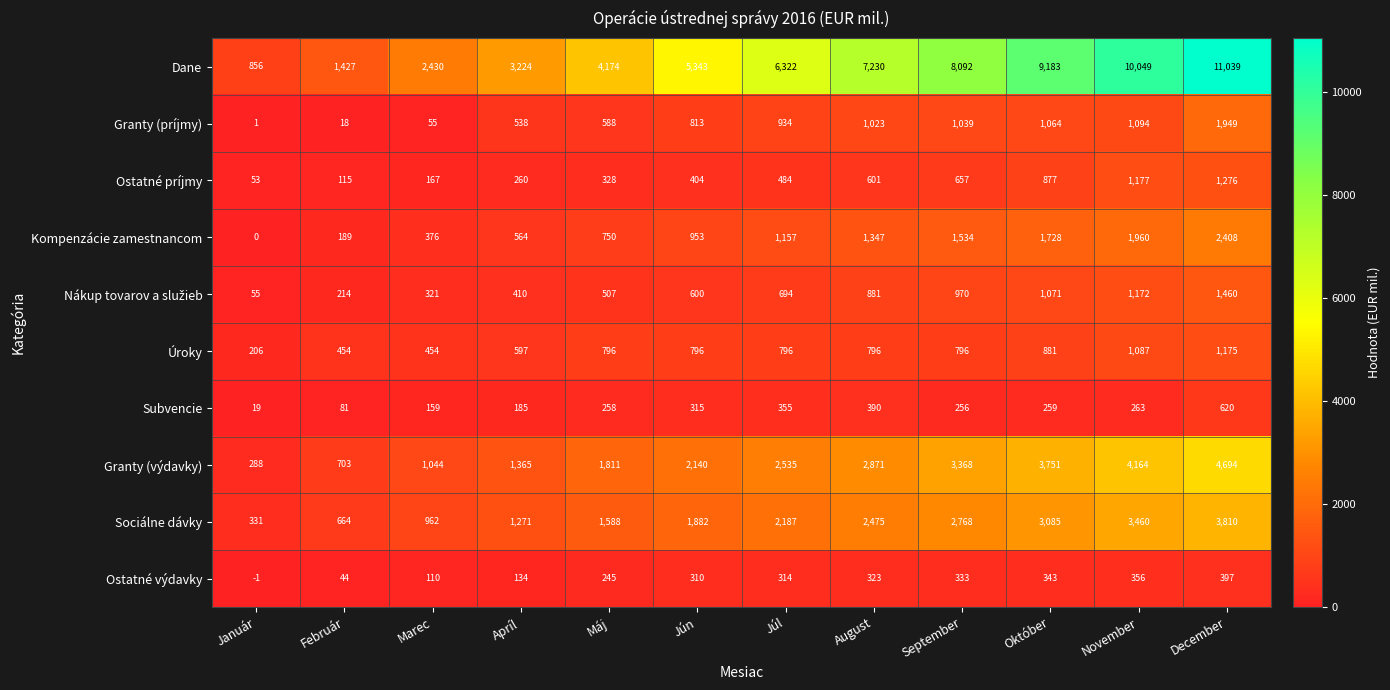

At which label is Ostatné výdavky closest to 198?

Máj